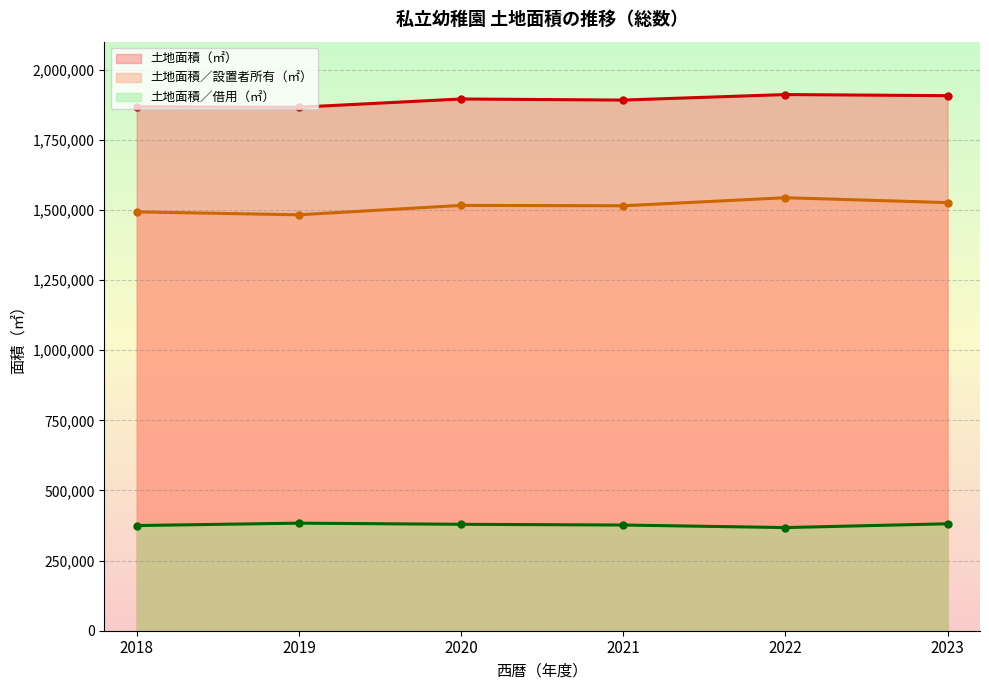

At which label does 土地面積（㎡） first exceed 1895680?

2022